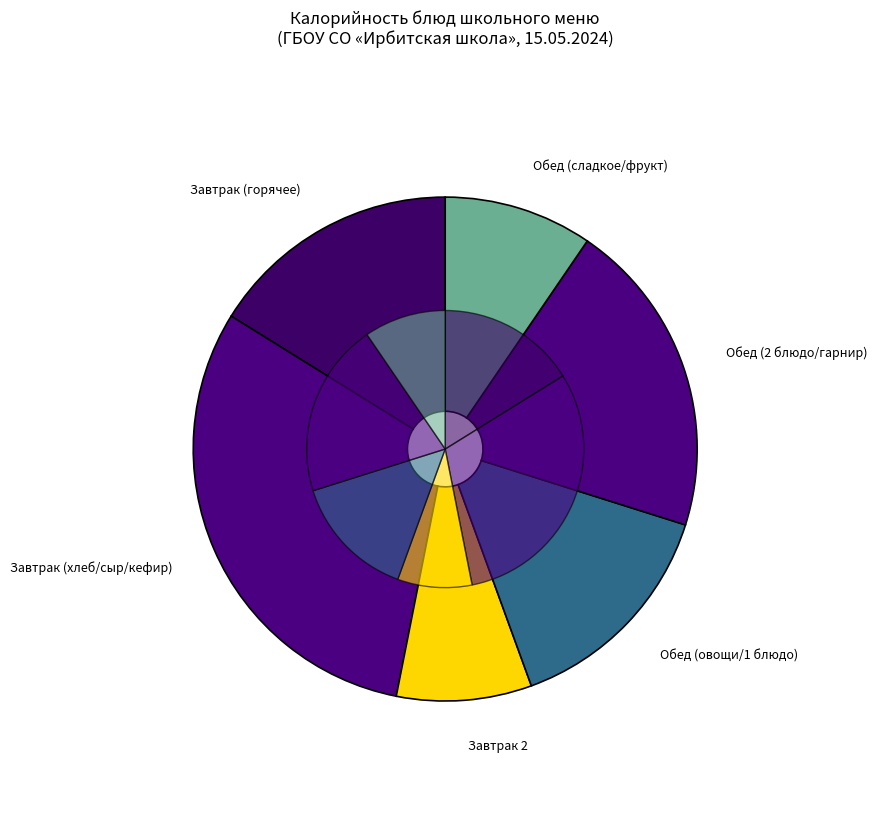

To the nearest percent, what is the average slice percentage?

8%